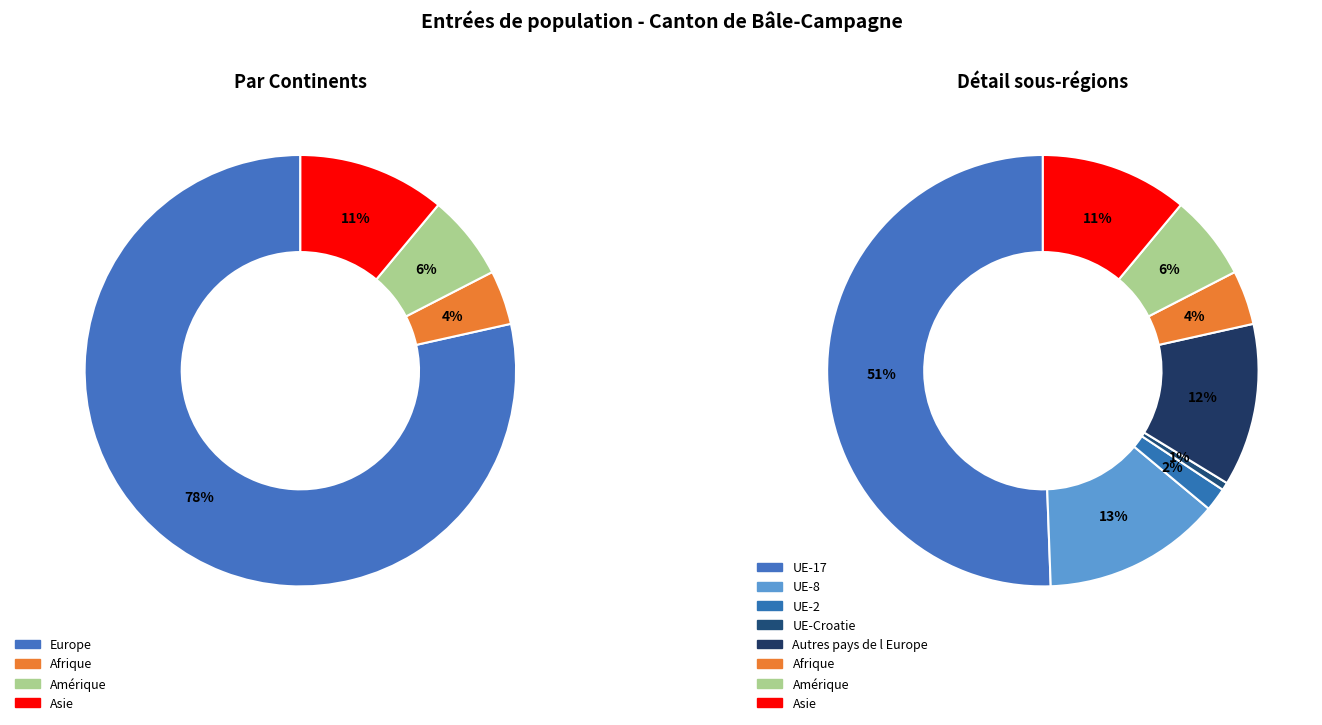

Combined, do Afrique and Provenance inconnu account for over 50%?

No